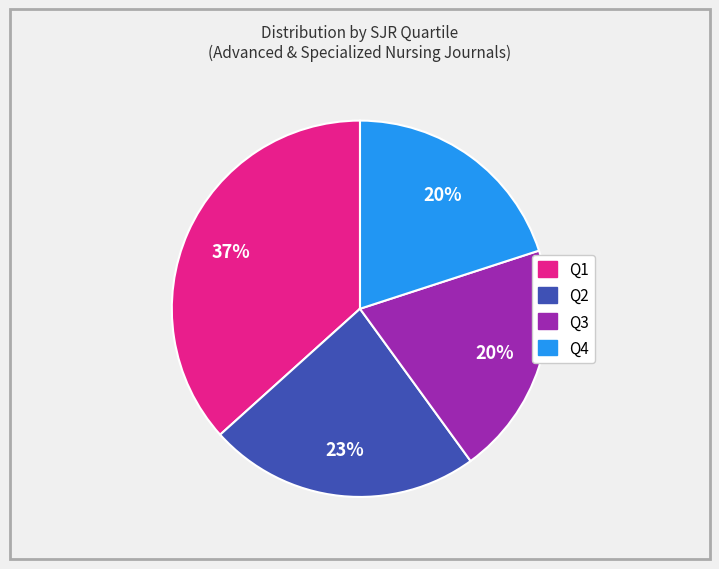

To the nearest percent, what is the average slice percentage?

25%